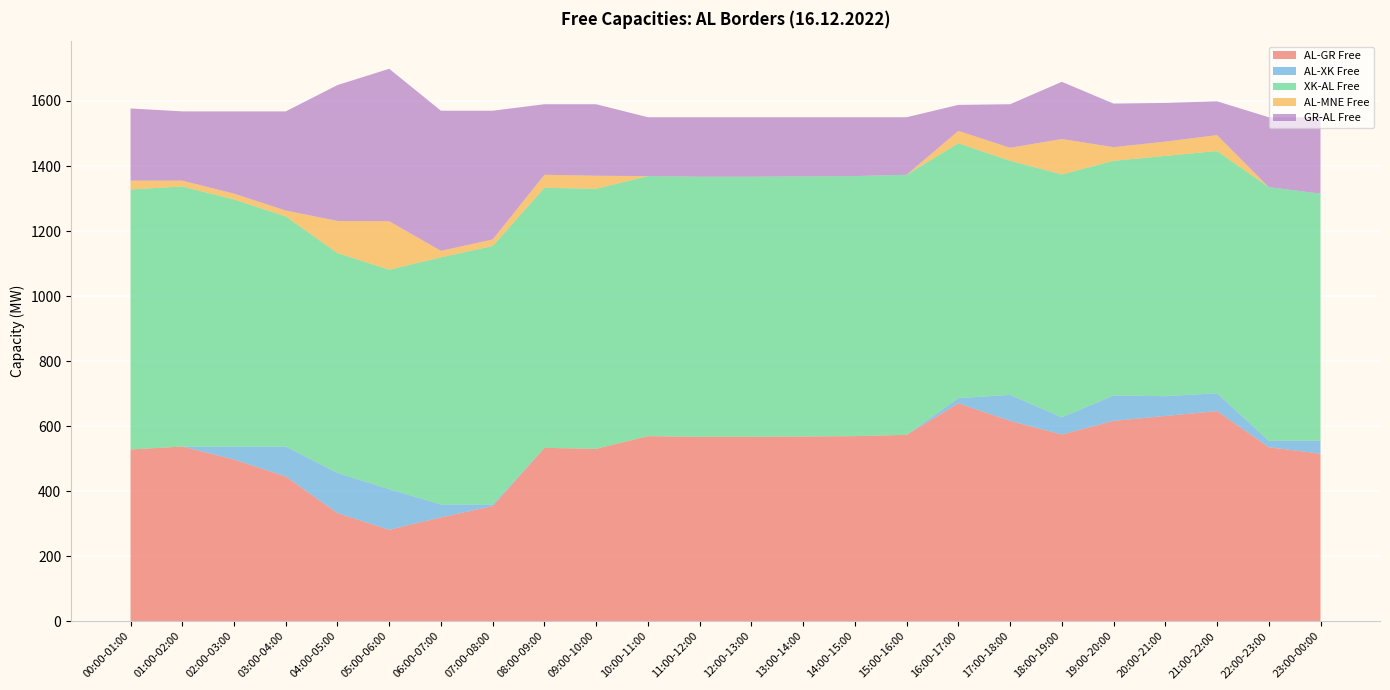

Reading left to right, list all the values displayed in this chart.

AL-GR Free: 00:00-01:00=528	01:00-02:00=537	02:00-03:00=497	03:00-04:00=445	04:00-05:00=332	05:00-06:00=281	06:00-07:00=319	07:00-08:00=354	08:00-09:00=533	09:00-10:00=530	10:00-11:00=569	11:00-12:00=567	12:00-13:00=567	13:00-14:00=568	14:00-15:00=569	15:00-16:00=573	16:00-17:00=670	17:00-18:00=616	18:00-19:00=574	19:00-20:00=616	20:00-21:00=631	21:00-22:00=646	22:00-23:00=535	23:00-00:00=515
AL-XK Free: 00:00-01:00=0	01:00-02:00=0	02:00-03:00=40	03:00-04:00=92	04:00-05:00=124	05:00-06:00=125	06:00-07:00=40	07:00-08:00=5	08:00-09:00=0	09:00-10:00=0	10:00-11:00=0	11:00-12:00=0	12:00-13:00=0	13:00-14:00=0	14:00-15:00=0	15:00-16:00=0	16:00-17:00=16	17:00-18:00=80	18:00-19:00=53	19:00-20:00=78	20:00-21:00=61	21:00-22:00=55	22:00-23:00=20	23:00-00:00=40
XK-AL Free: 00:00-01:00=800	01:00-02:00=800	02:00-03:00=760	03:00-04:00=708	04:00-05:00=676	05:00-06:00=675	06:00-07:00=760	07:00-08:00=795	08:00-09:00=800	09:00-10:00=800	10:00-11:00=800	11:00-12:00=800	12:00-13:00=800	13:00-14:00=800	14:00-15:00=800	15:00-16:00=800	16:00-17:00=784	17:00-18:00=720	18:00-19:00=747	19:00-20:00=722	20:00-21:00=739	21:00-22:00=745	22:00-23:00=780	23:00-00:00=760
AL-MNE Free: 00:00-01:00=27	01:00-02:00=18	02:00-03:00=18	03:00-04:00=18	04:00-05:00=99	05:00-06:00=149	06:00-07:00=20	07:00-08:00=20	08:00-09:00=40	09:00-10:00=40	10:00-11:00=0	11:00-12:00=0	12:00-13:00=0	13:00-14:00=0	14:00-15:00=0	15:00-16:00=0	16:00-17:00=38	17:00-18:00=40	18:00-19:00=109	19:00-20:00=42	20:00-21:00=44	21:00-22:00=49	22:00-23:00=0	23:00-00:00=0
GR-AL Free: 00:00-01:00=222	01:00-02:00=213	02:00-03:00=253	03:00-04:00=305	04:00-05:00=418	05:00-06:00=469	06:00-07:00=431	07:00-08:00=396	08:00-09:00=217	09:00-10:00=220	10:00-11:00=181	11:00-12:00=183	12:00-13:00=183	13:00-14:00=182	14:00-15:00=181	15:00-16:00=177	16:00-17:00=80	17:00-18:00=134	18:00-19:00=176	19:00-20:00=134	20:00-21:00=119	21:00-22:00=104	22:00-23:00=215	23:00-00:00=235